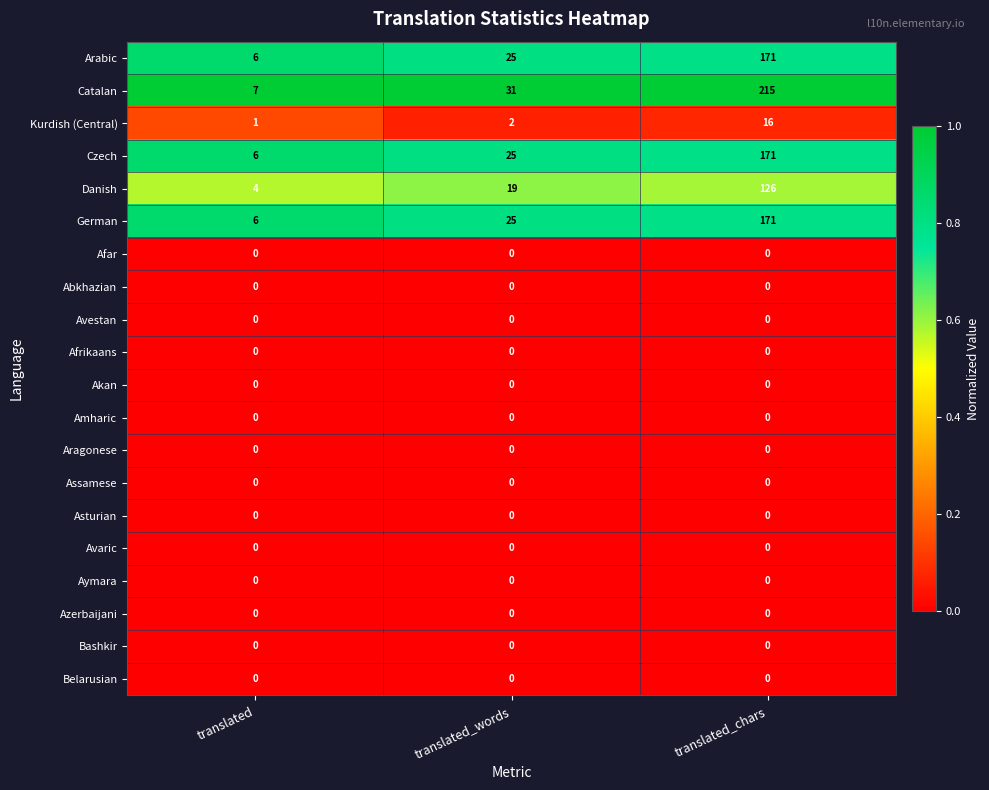

What is the difference between the highest and lowest values at translated?

7